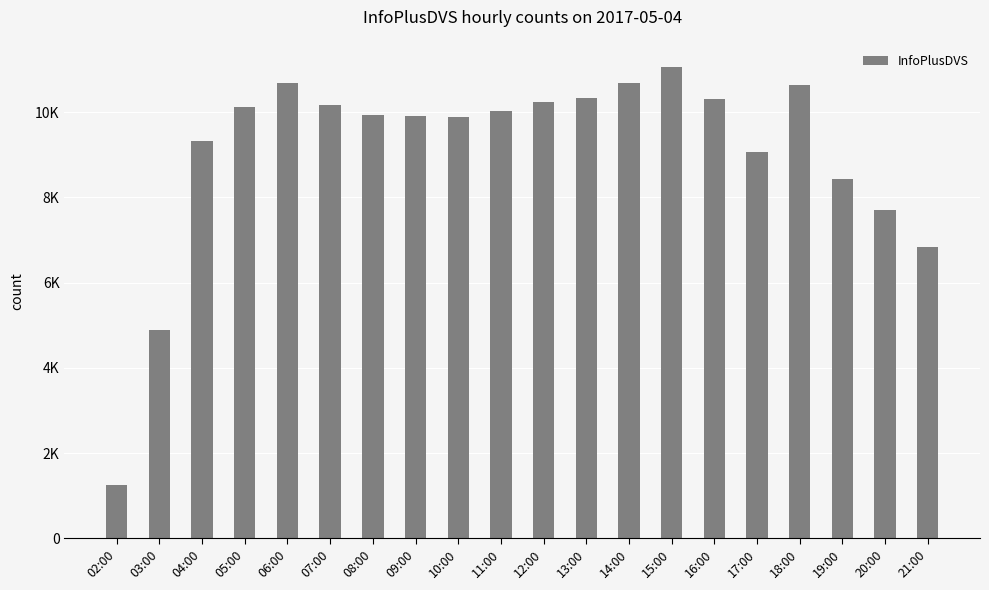

What is the value of the 2nd bar from the left?

4889